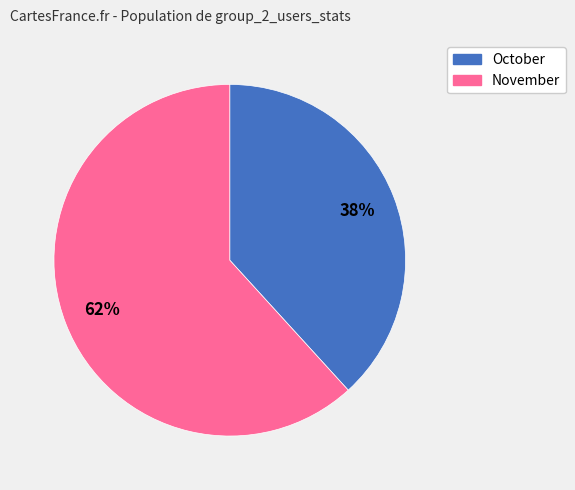

How many slices are in this pie chart?

2